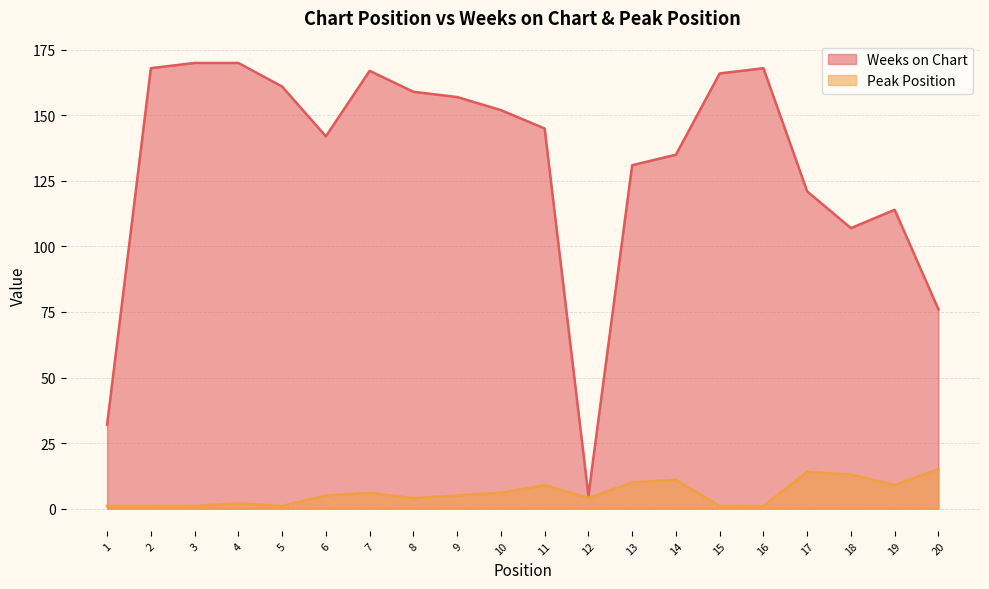

What is the greatest value displayed?

170